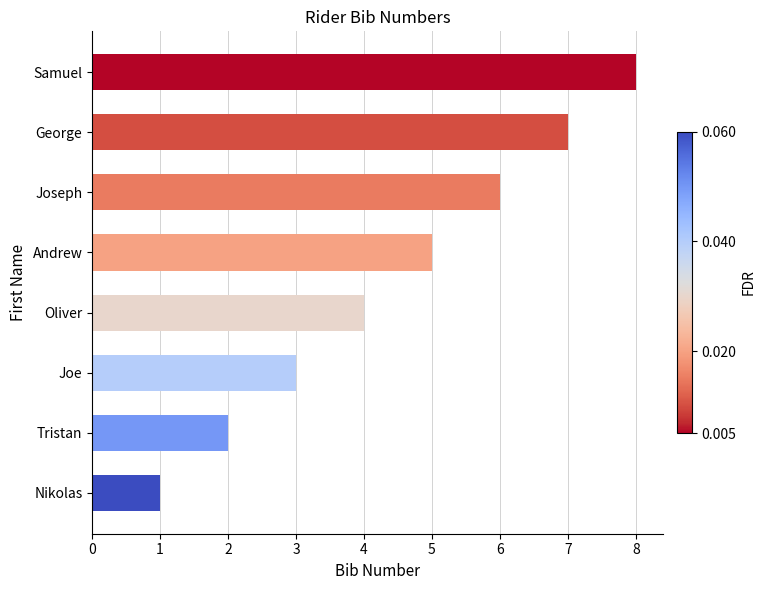

How many data points are less than 5?

4